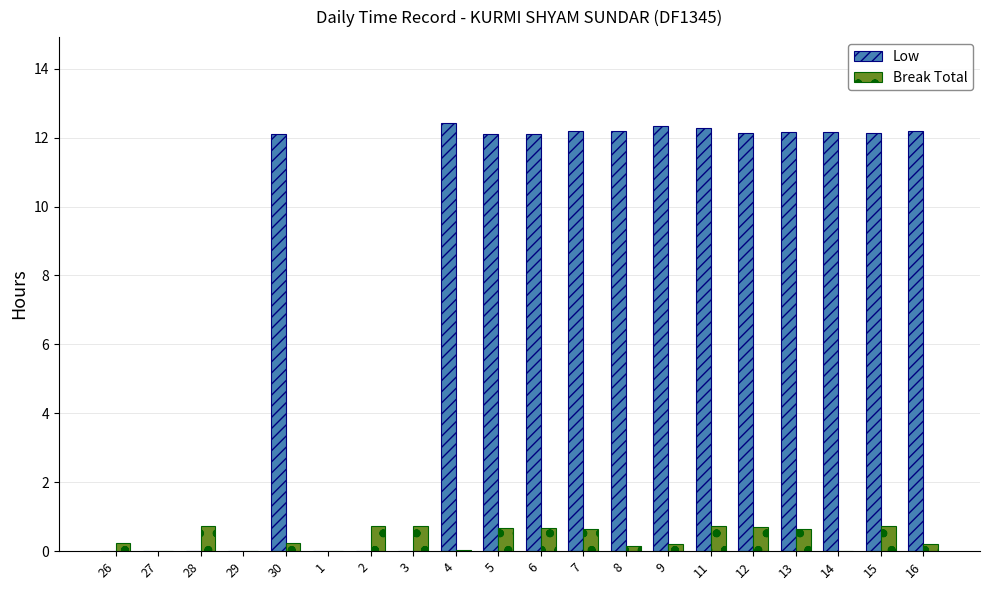

Which series has the largest total across all categories?

Low